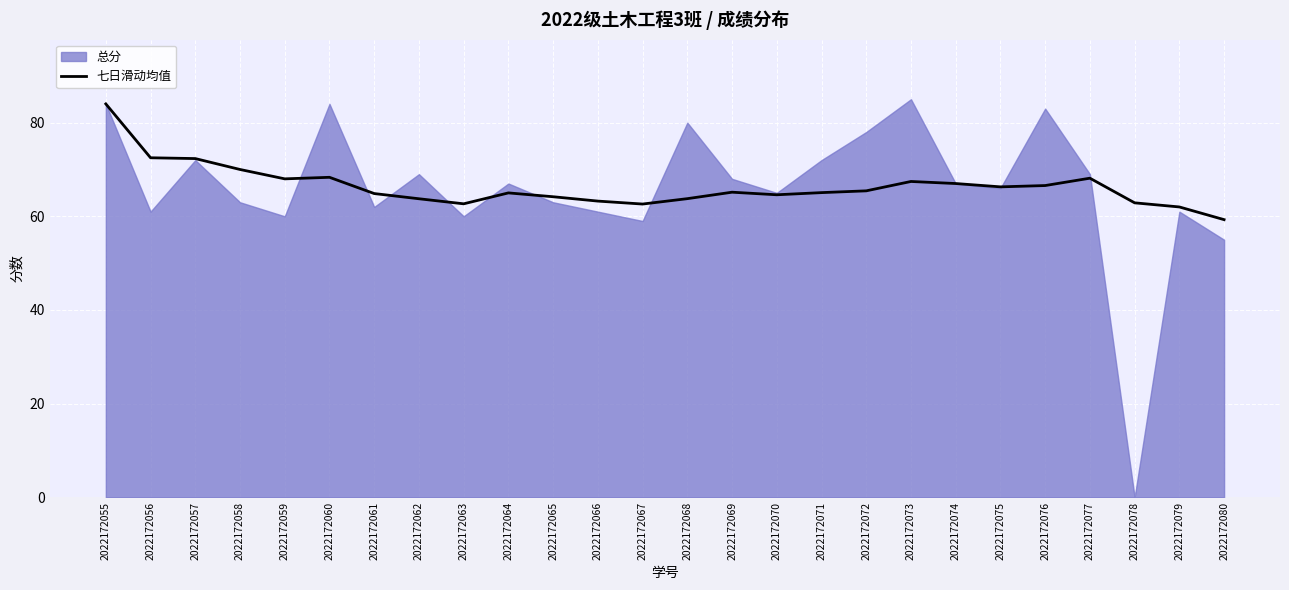

The chart shows a value of 65.4 at 2022172072. True or false?

True